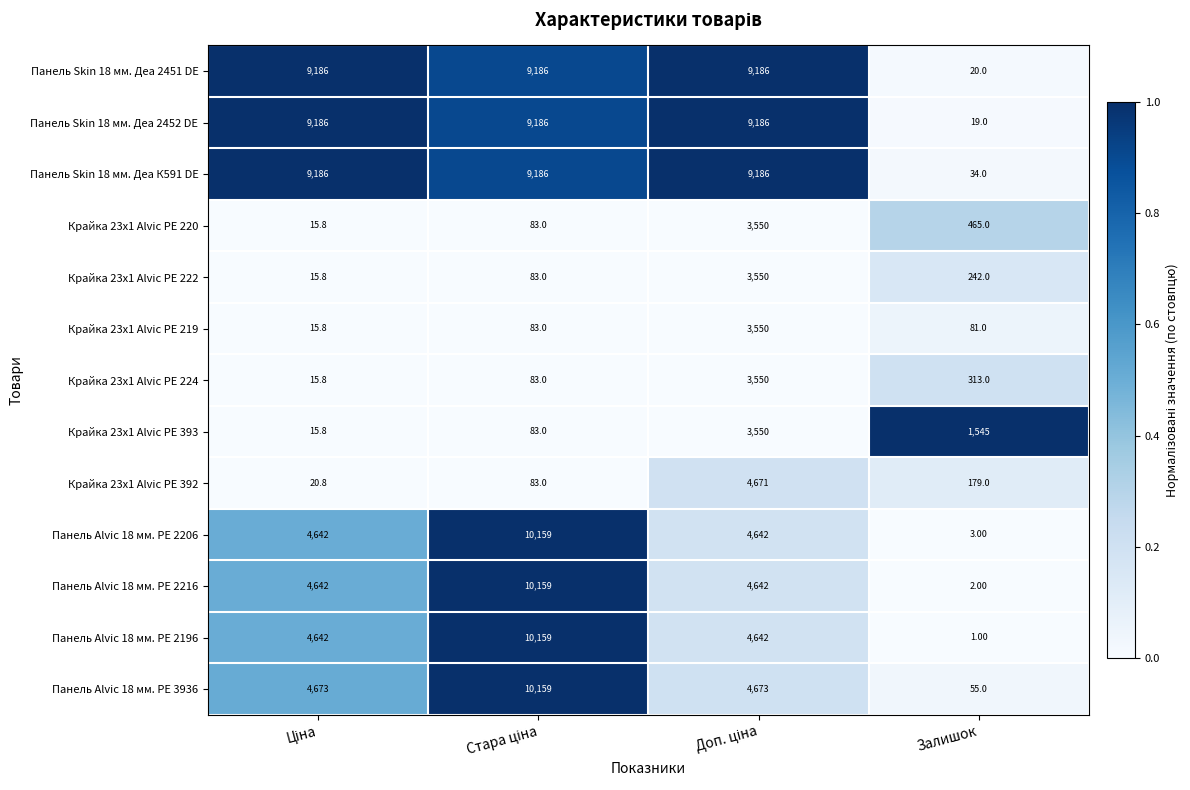

Where is Крайка 23x1 Alvic PE 393 nearest to the value 1782?

Залишок